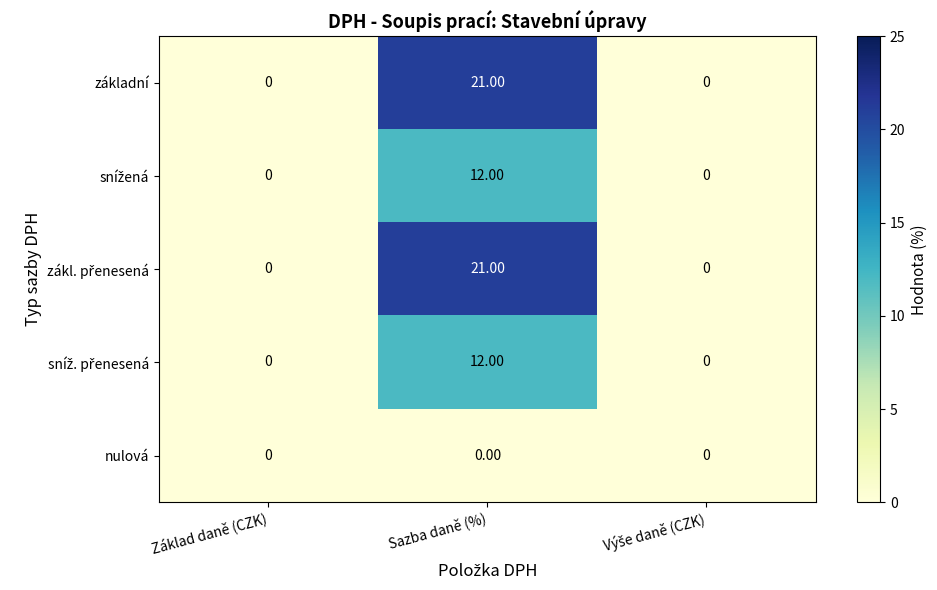

At which category is the sum across all series the highest?

Sazba daně (%)